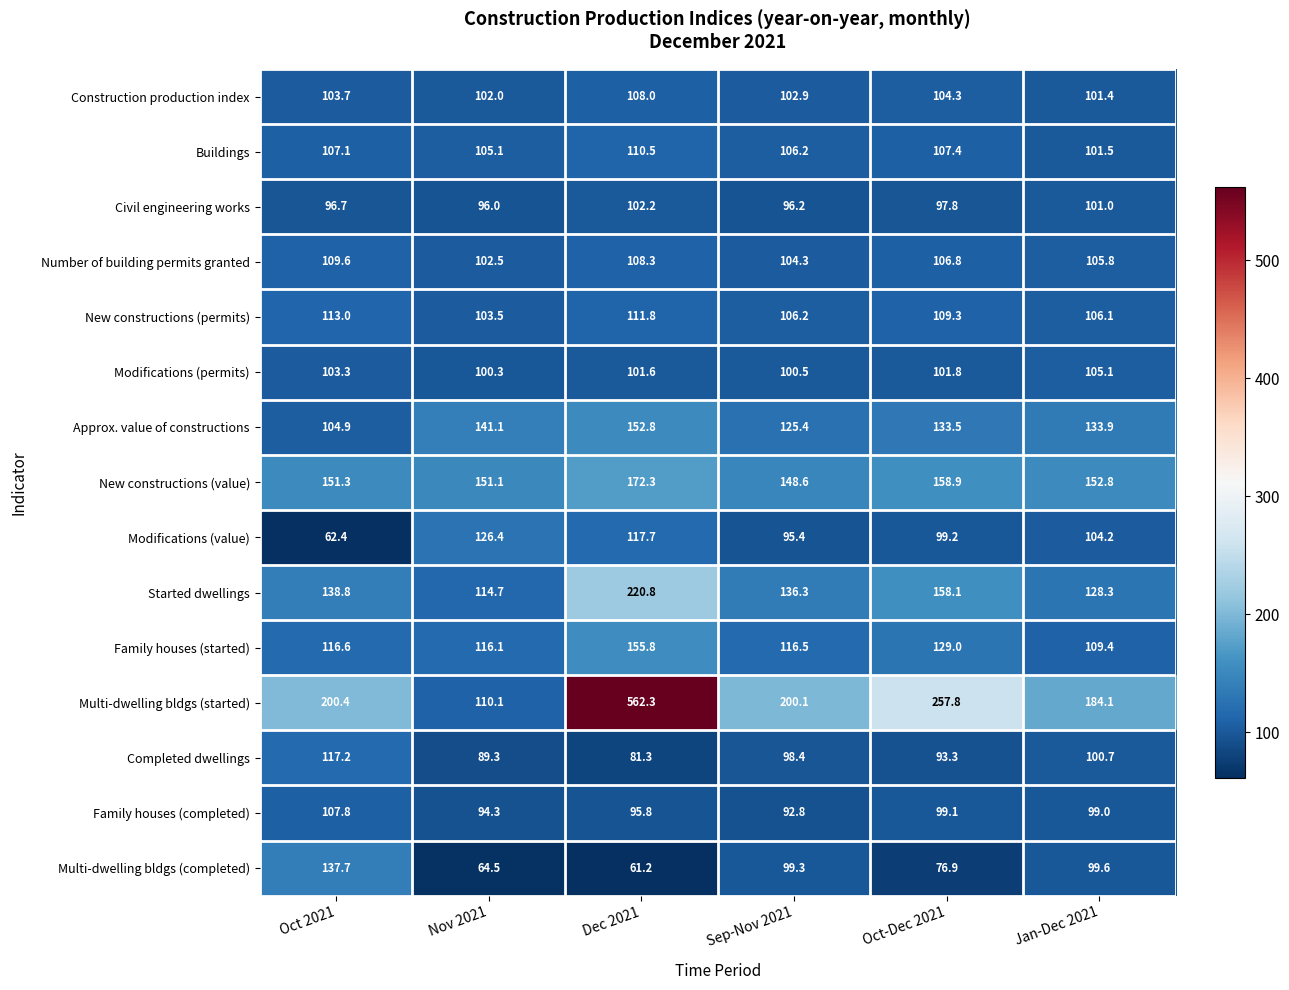

What is the difference between the Multi-dwelling bldgs (started) values at Oct 2021 and Nov 2021?

90.3